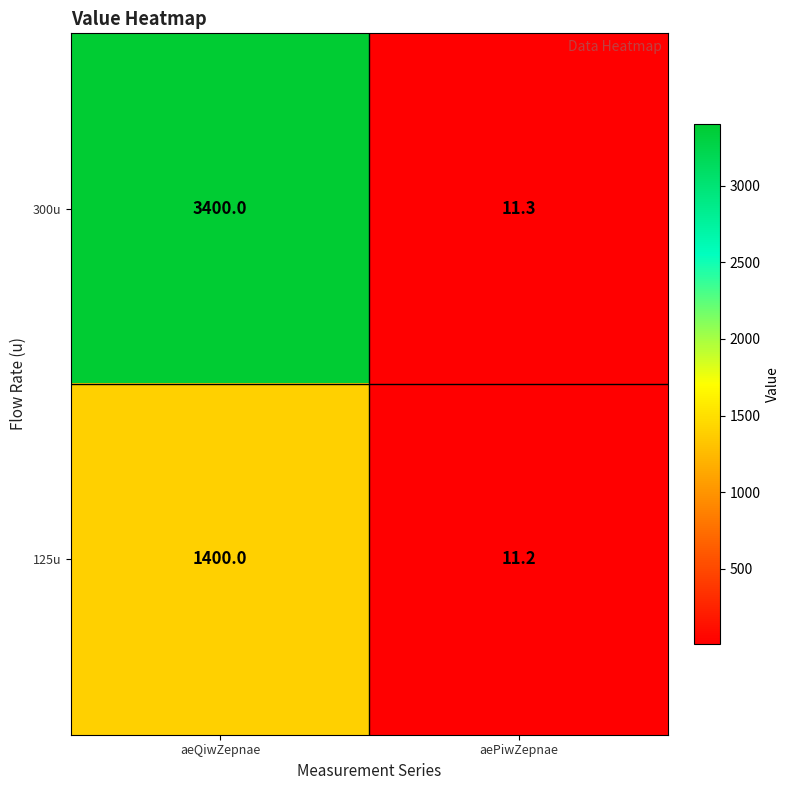

Which series has the largest total across all categories?

300u